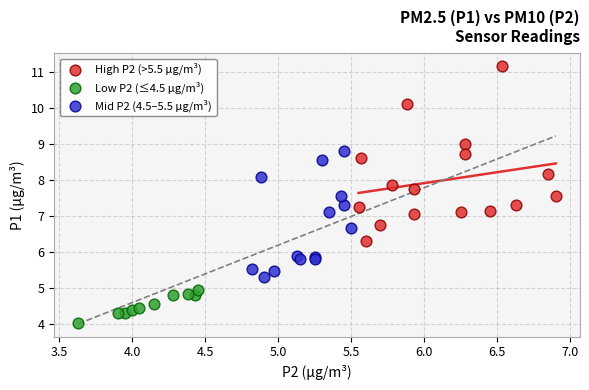

What are all the series names shown in the legend?

High P2 (>5.5 µg/m³), Low P2 (≤4.5 µg/m³), Mid P2 (4.5–5.5 µg/m³)